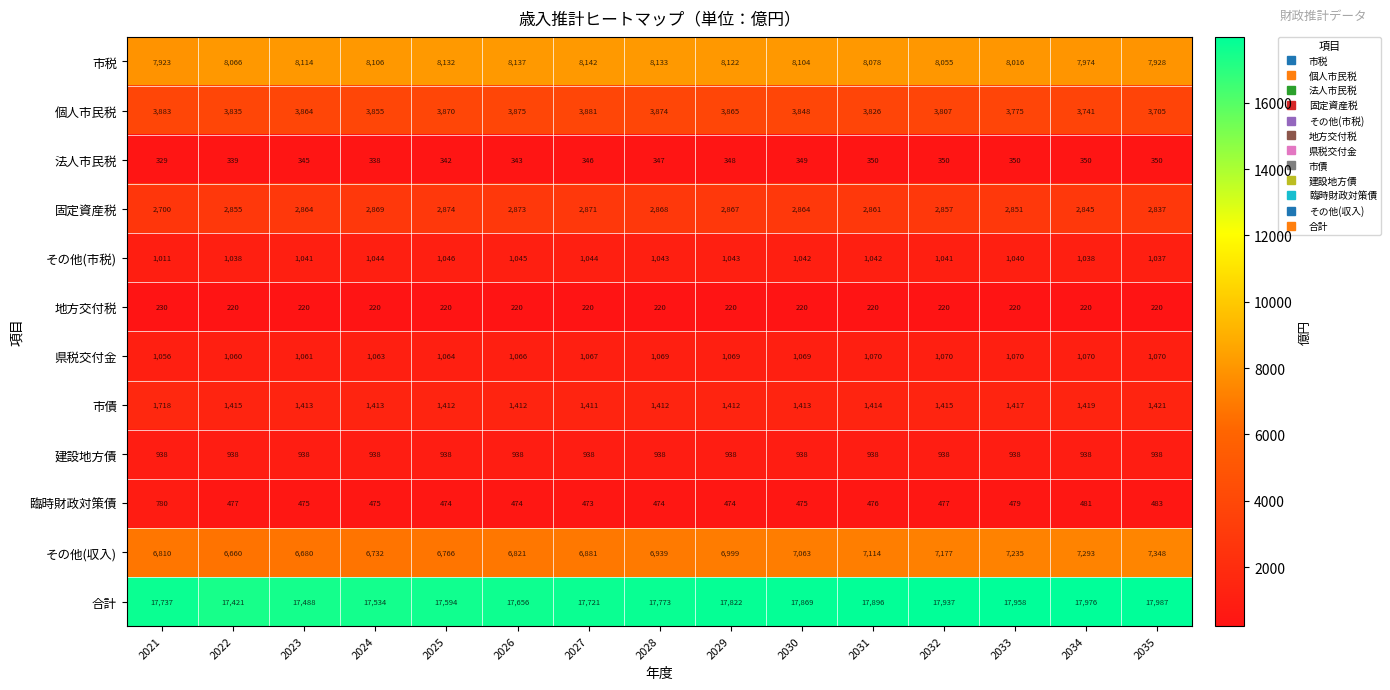

True or false: 合計 has a value of 25266 at 2025.

False